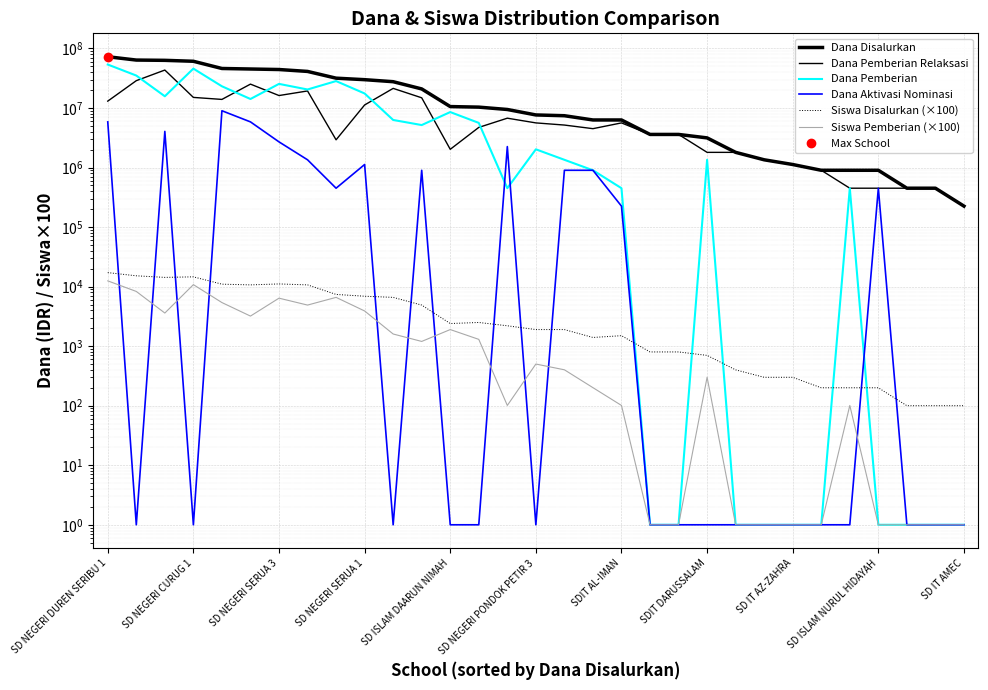

How many distinct data groups are displayed?

6